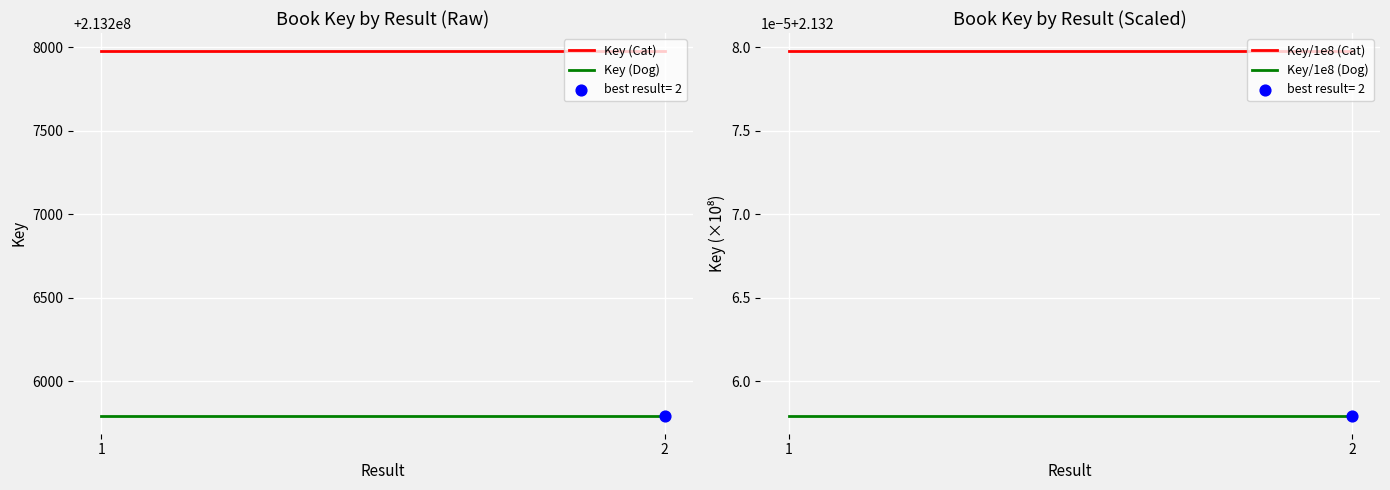

Which series reaches the minimum Y coordinate?

Key/1e8 (Dog)